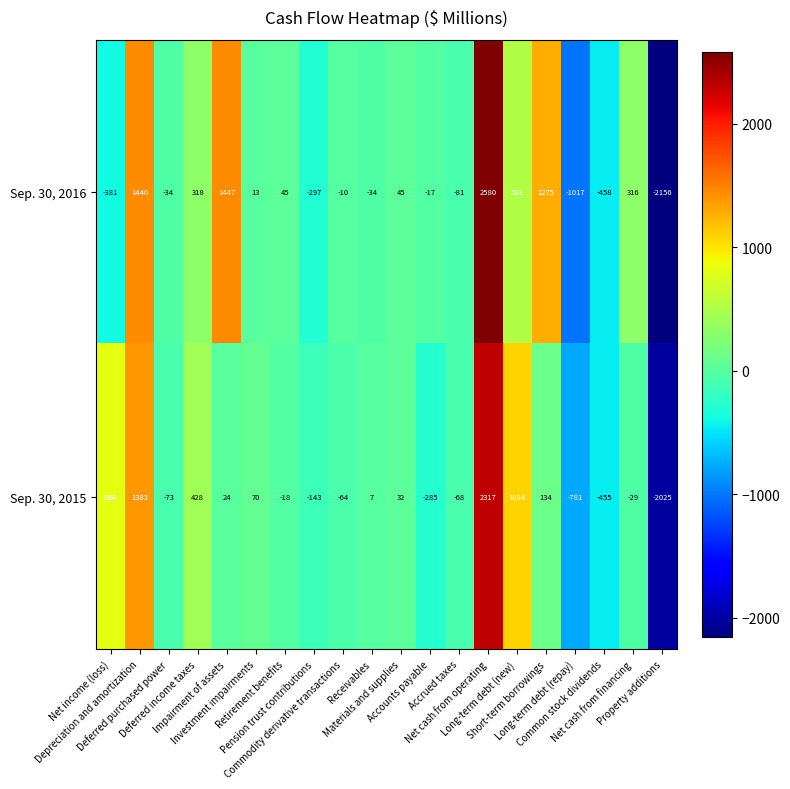

List the series in order of their peak value, lowest first.

Sep. 30, 2015, Sep. 30, 2016